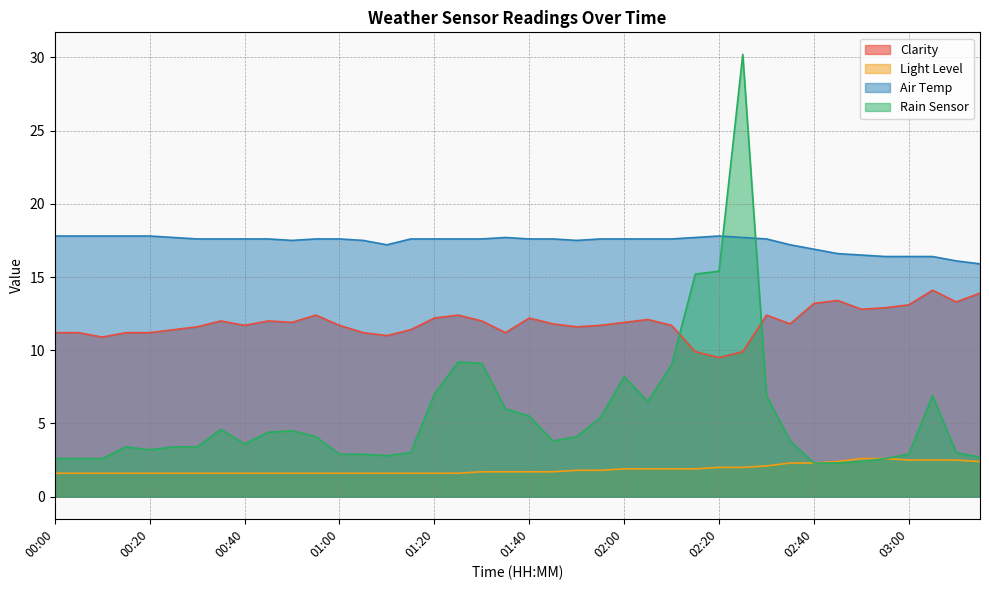

Is it true that Rain Sensor equals 11.8 at 02:25?

False